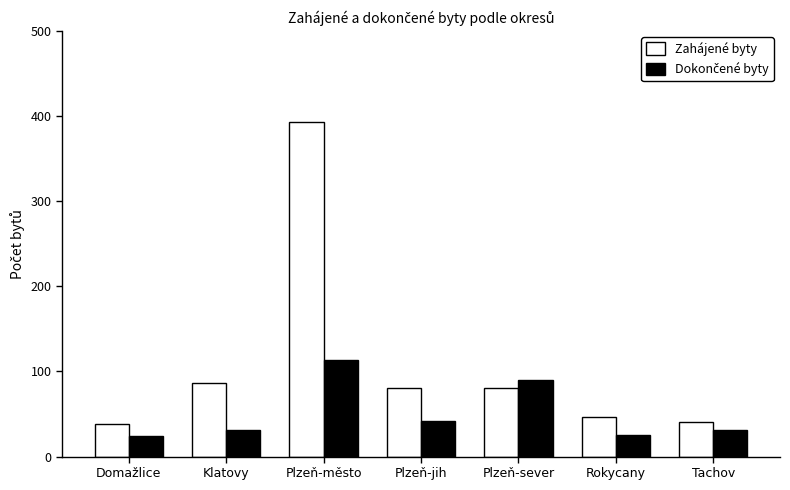

What is the spread (max minus min) of values at Tachov?

10